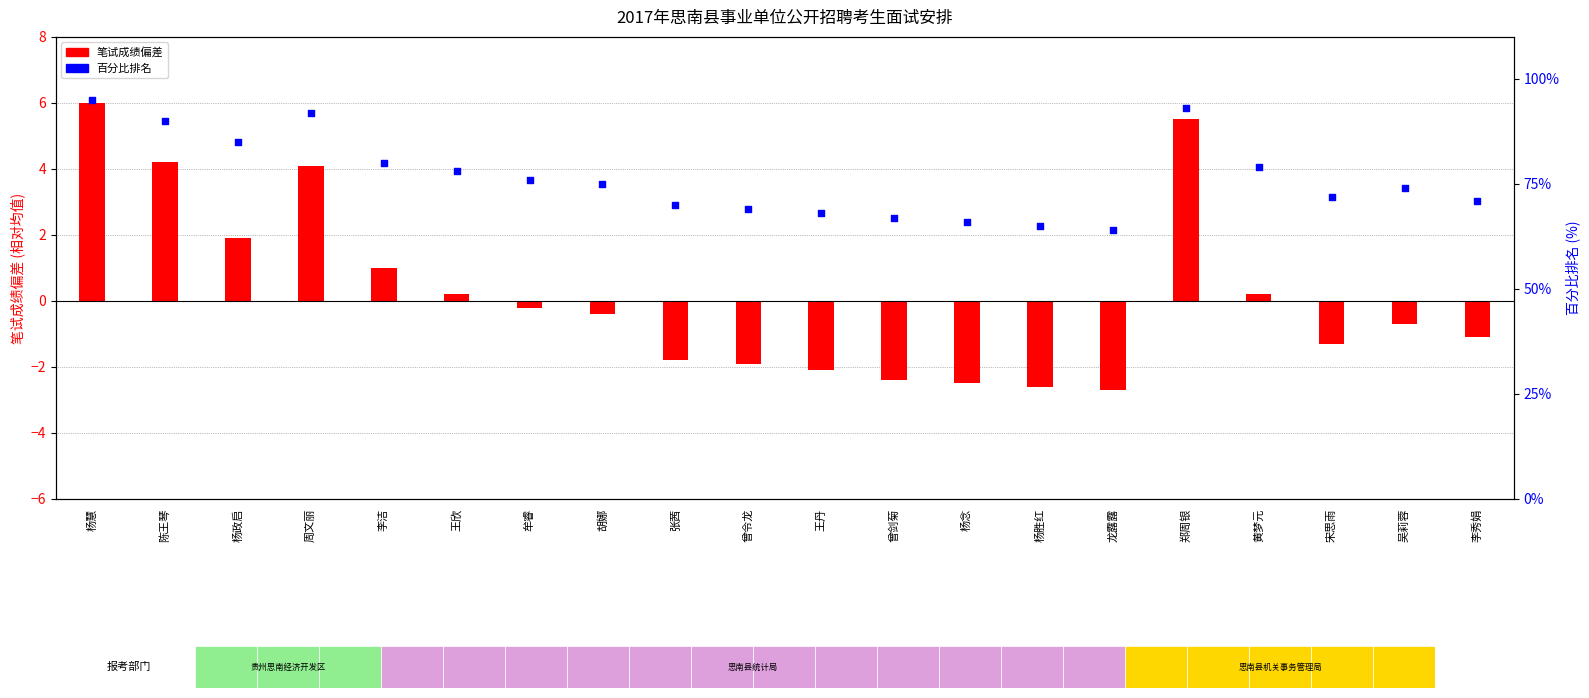

What is the total value across all series at 牟睿?

75.8